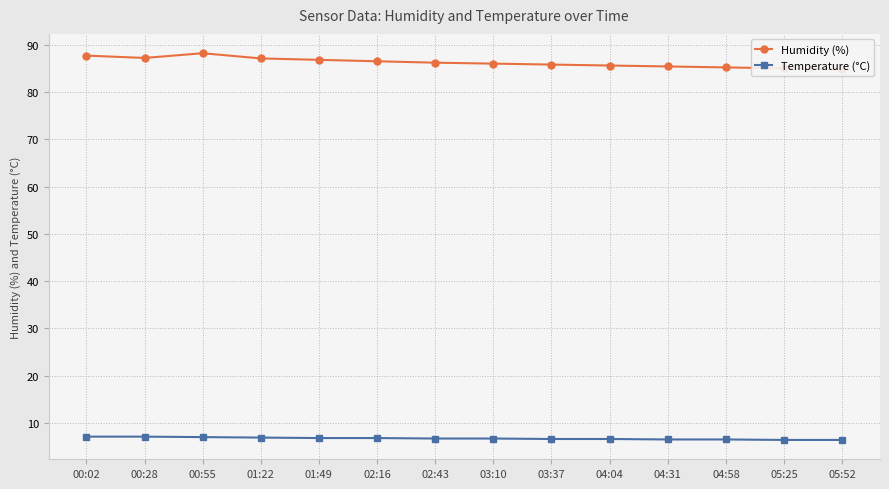

True or false: Temperature (°C) has more than 1 interior local peaks.

False